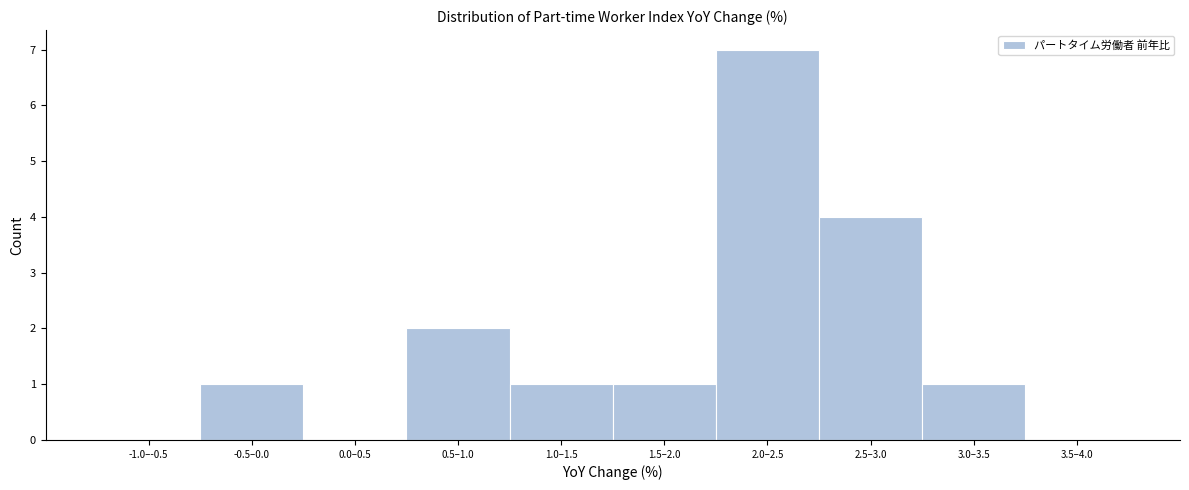

Reading left to right, extract all data points from this chart.

-1.0–-0.5=0	-0.5–0.0=1	0.0–0.5=0	0.5–1.0=2	1.0–1.5=1	1.5–2.0=1	2.0–2.5=7	2.5–3.0=4	3.0–3.5=1	3.5–4.0=0